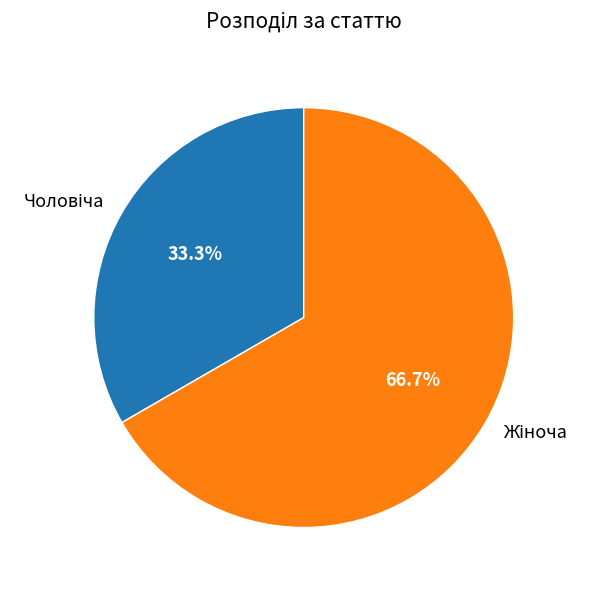

How many segments does this pie chart have?

2